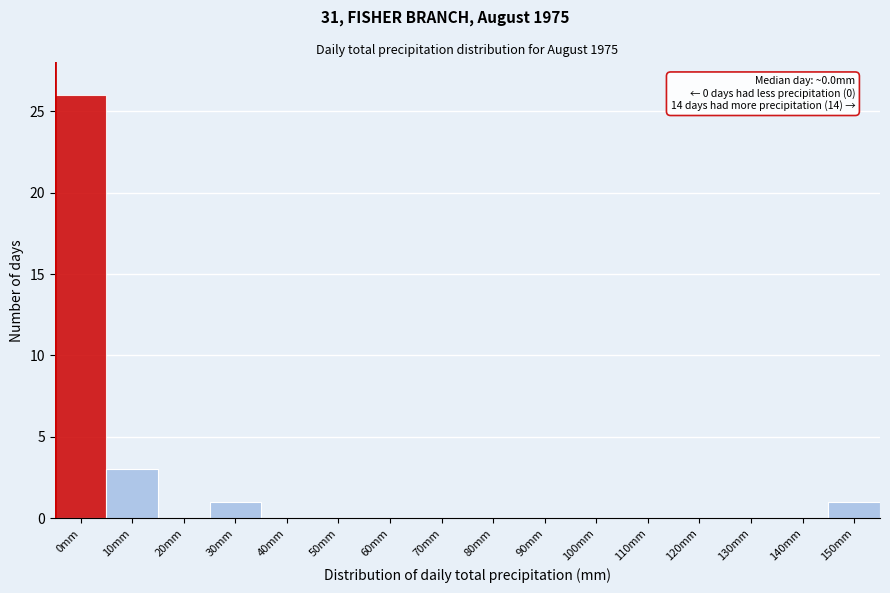

Reading left to right, extract all data points from this chart.

0mm=26	10mm=3	20mm=0	30mm=1	40mm=0	50mm=0	60mm=0	70mm=0	80mm=0	90mm=0	100mm=0	110mm=0	120mm=0	130mm=0	140mm=0	150mm=1